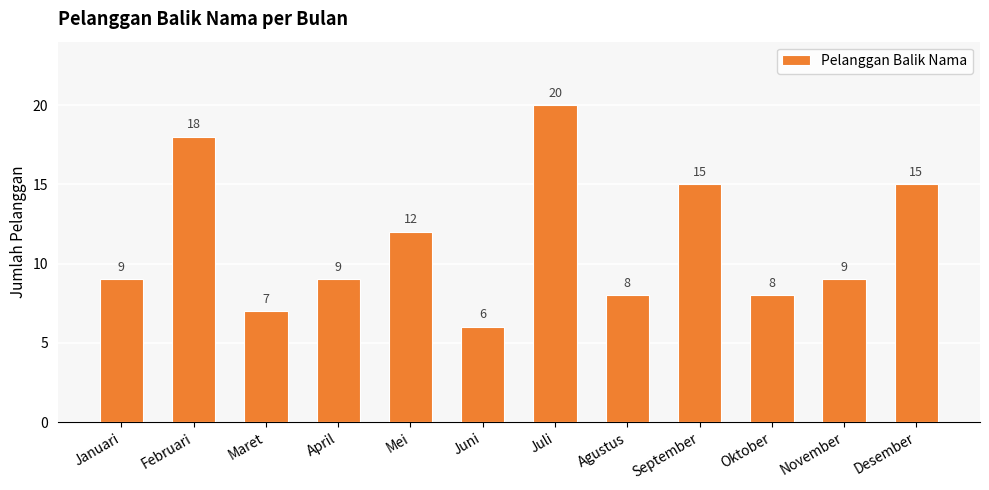

Reading left to right, extract all data points from this chart.

9	18	7	9	12	6	20	8	15	8	9	15